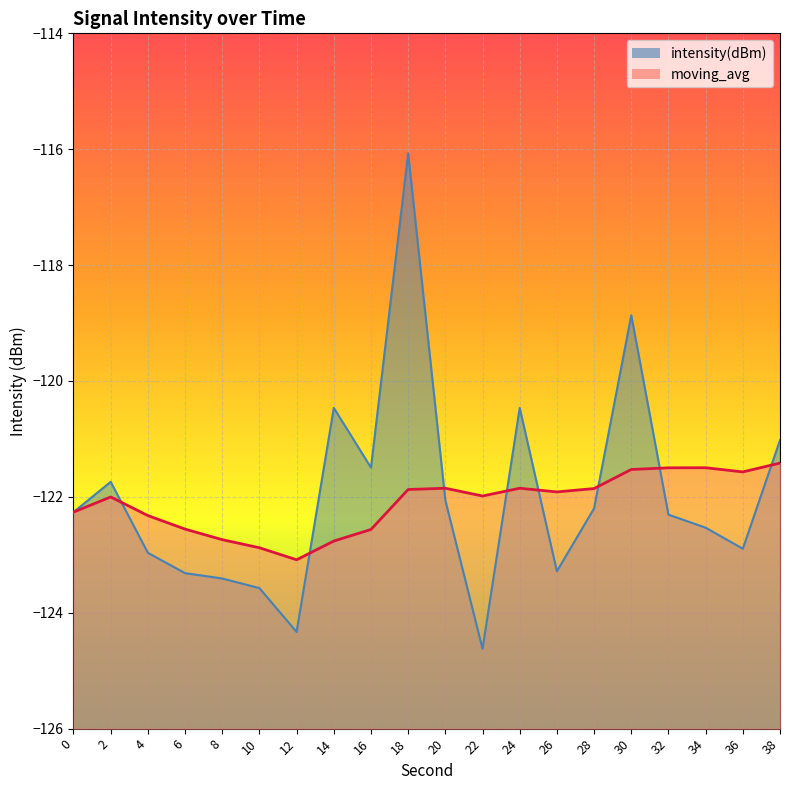

What is the difference between the moving_avg values at 28 and 4?

0.5